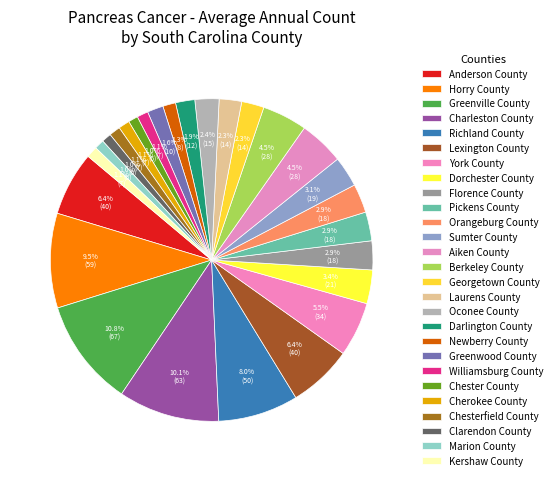

How many segments does this pie chart have?

27